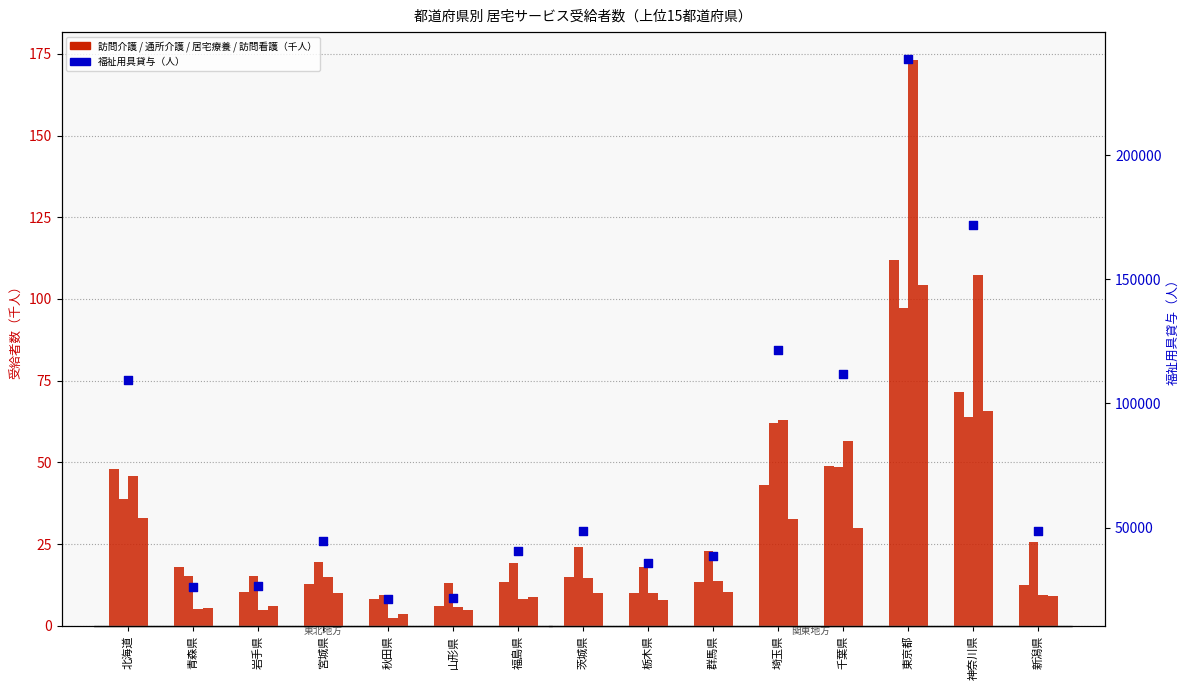

Which series has the largest total across all categories?

福祉用具貸与